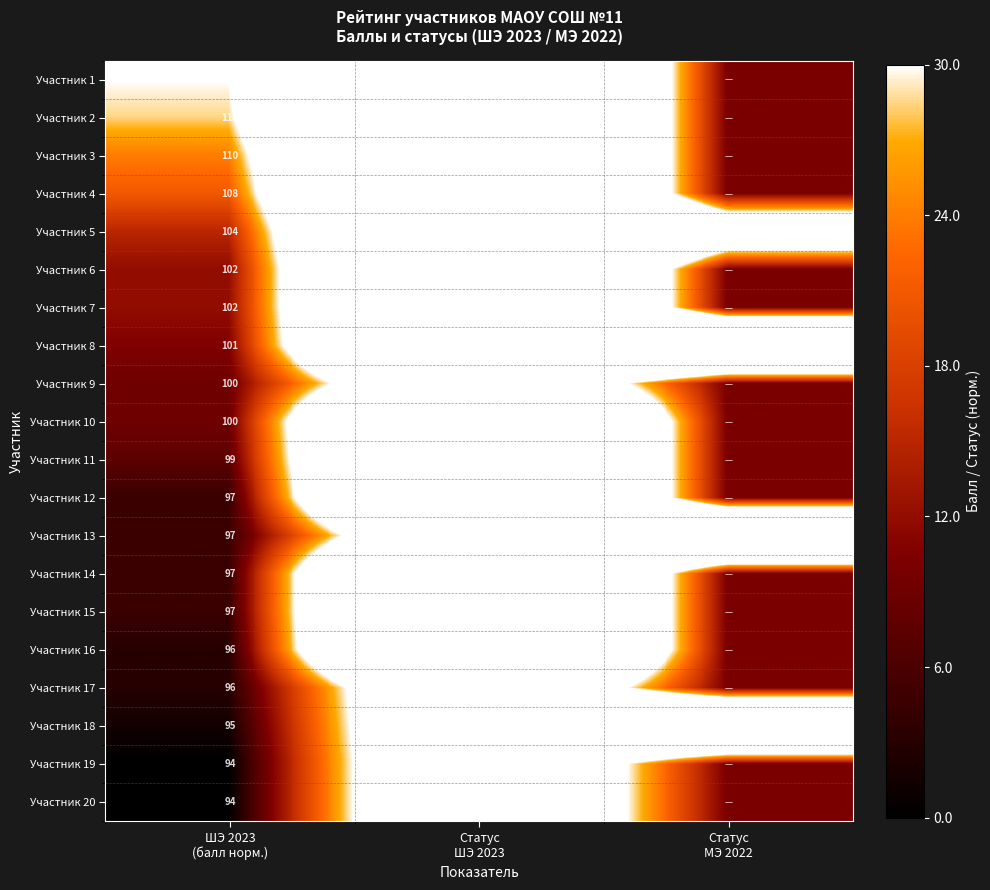

At which category is the sum across all series the highest?

Статус
ШЭ 2023